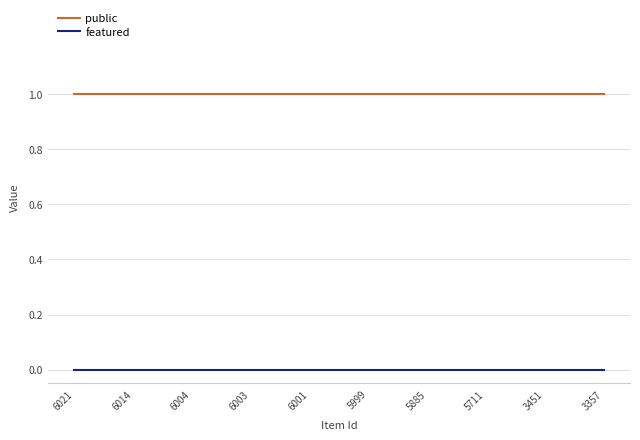

True or false: featured and public intersect in this chart.

False